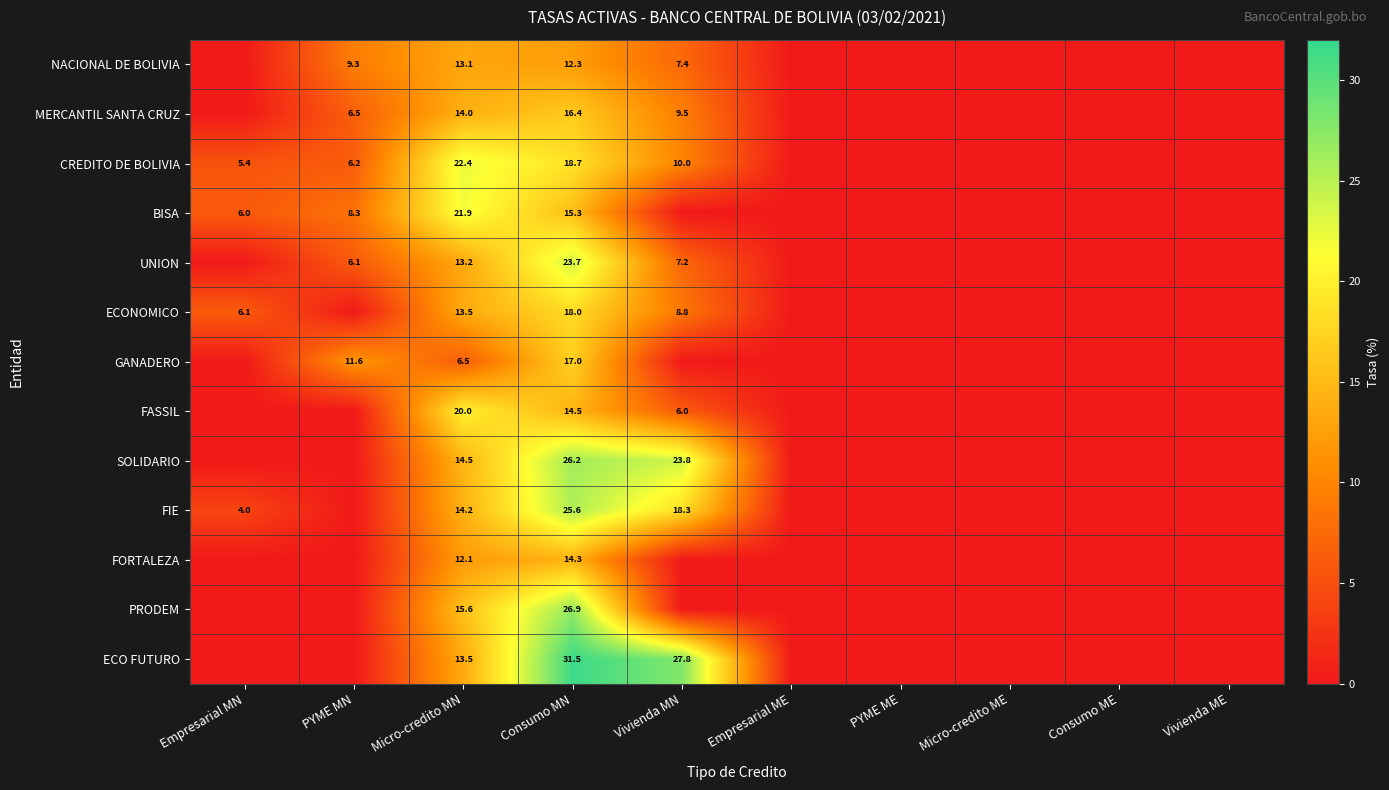

What is the total value across all series at Vivienda MN?

118.8